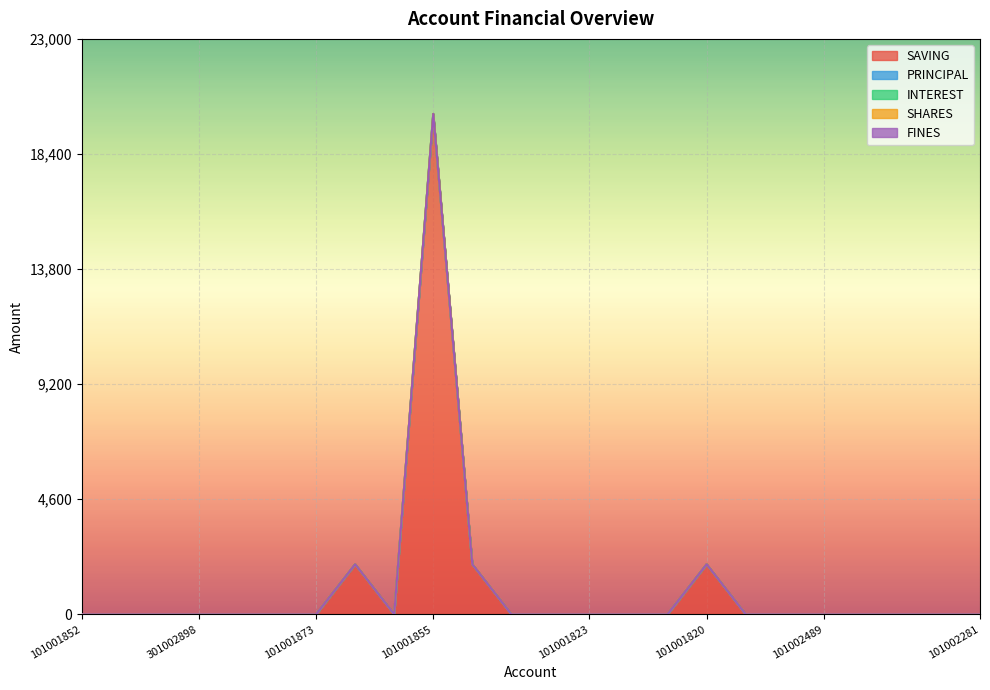

Is the value of PRINCIPAL at 101001854 greater than the value of INTEREST at 301002898?

No